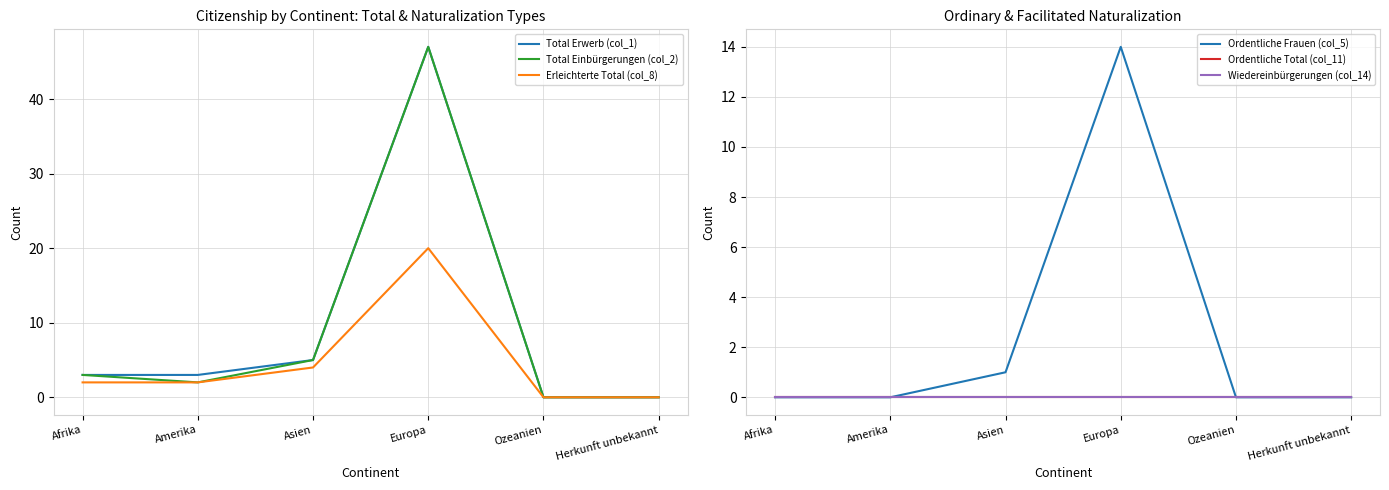

Reading left to right, transcribe all the data shown in this chart.

Total Erwerb (col_1): Afrika=3	Amerika=3	Asien=5	Europa=47	Ozeanien=0	Herkunft unbekannt=0
Total Einbürgerungen (col_2): Afrika=3	Amerika=2	Asien=5	Europa=47	Ozeanien=0	Herkunft unbekannt=0
Erleichterte Total (col_8): Afrika=2	Amerika=2	Asien=4	Europa=20	Ozeanien=0	Herkunft unbekannt=0
Ordentliche Frauen (col_5): Afrika=0	Amerika=0	Asien=1	Europa=14	Ozeanien=0	Herkunft unbekannt=0
Ordentliche Total (col_11): Afrika=0	Amerika=0	Asien=0	Europa=0	Ozeanien=0	Herkunft unbekannt=0
Wiedereinbürgerungen (col_14): Afrika=0	Amerika=0	Asien=0	Europa=0	Ozeanien=0	Herkunft unbekannt=0